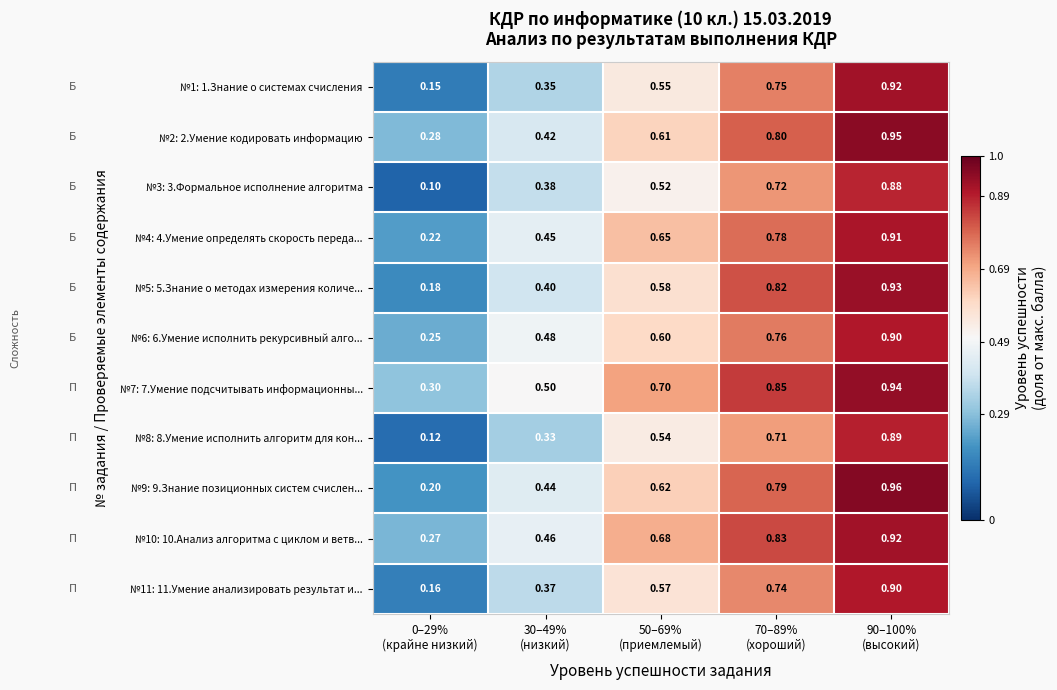

At which category is the sum across all series the highest?

90–100%
(высокий)